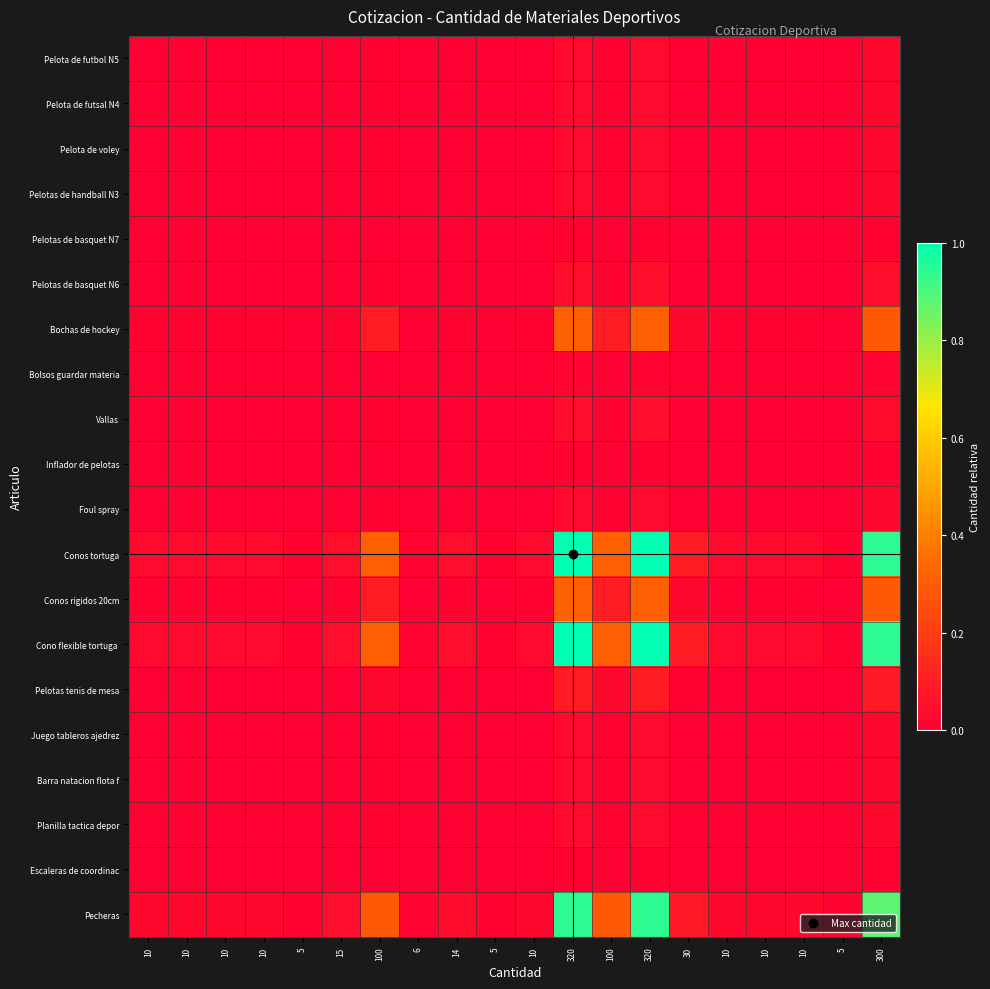

What is the total value across all series at 300?

3.8